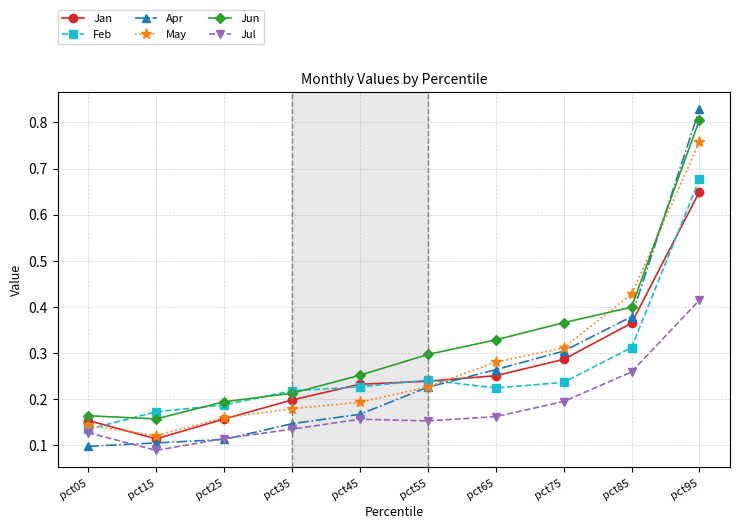

True or false: Jul and Jun intersect in this chart.

False